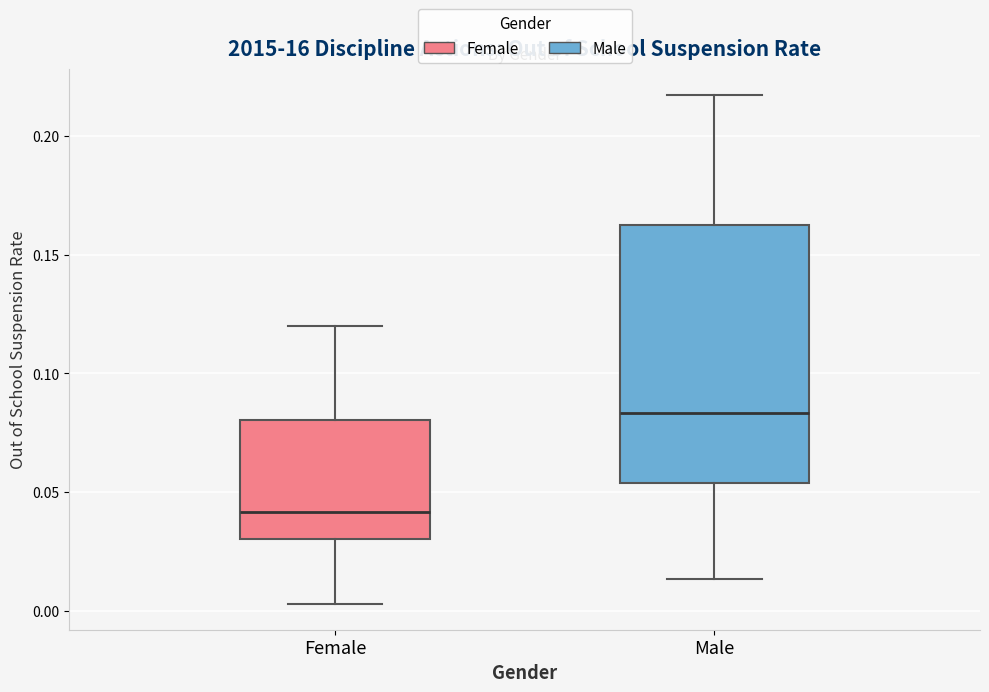

Where does the lower whisker of the box for Female end on the y-axis? The values are not printed on the chart, so give them approximately, as read against the axis.

0.005